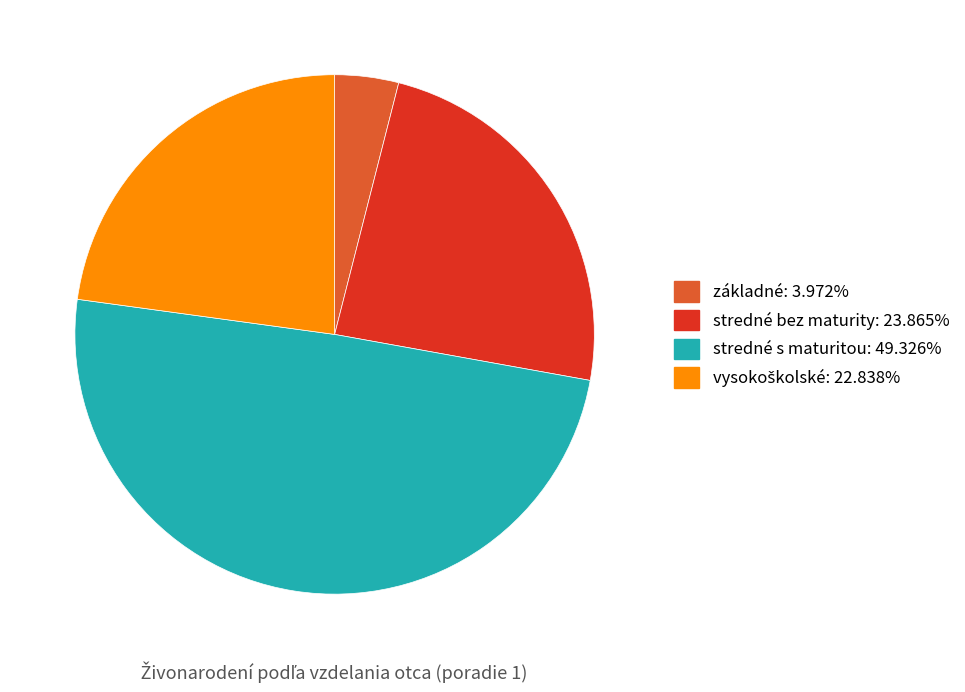

Is there any slice that represents more than half of the pie?

No